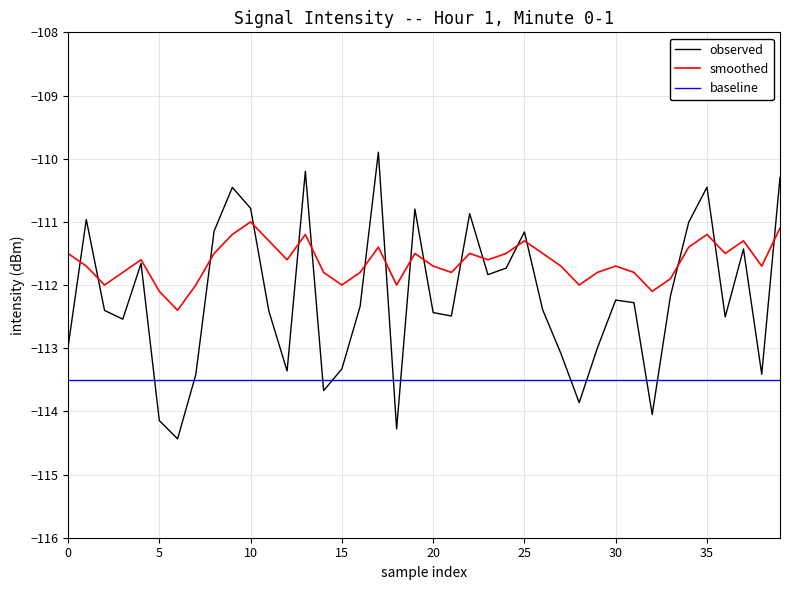

How many categories are shown in the chart?

40